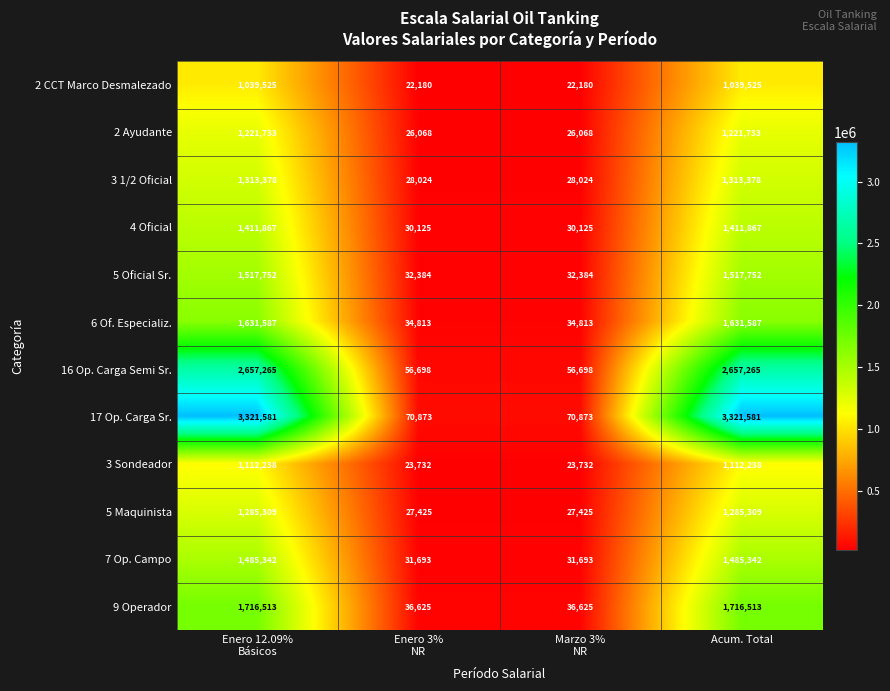

The value of 3 1/2 Oficial at Acum. Total is 1313378. True or false?

True